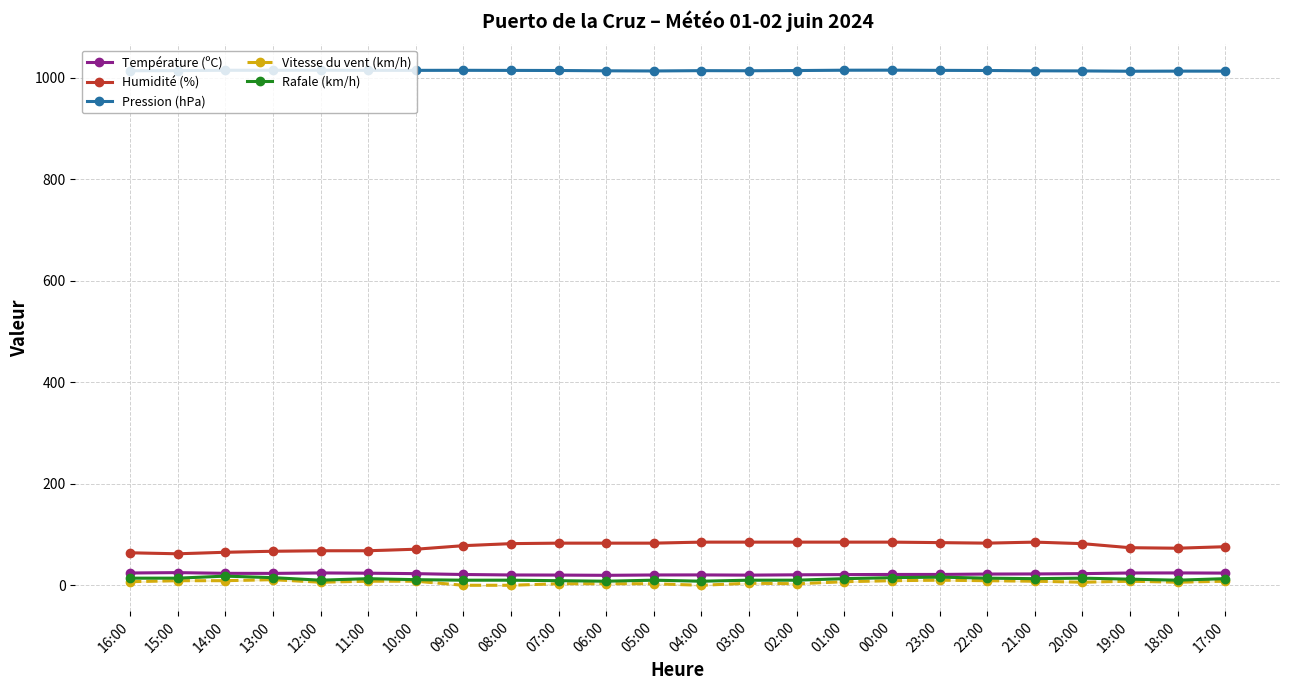

Which category has the lowest value in the Humidité (%) series?

15:00